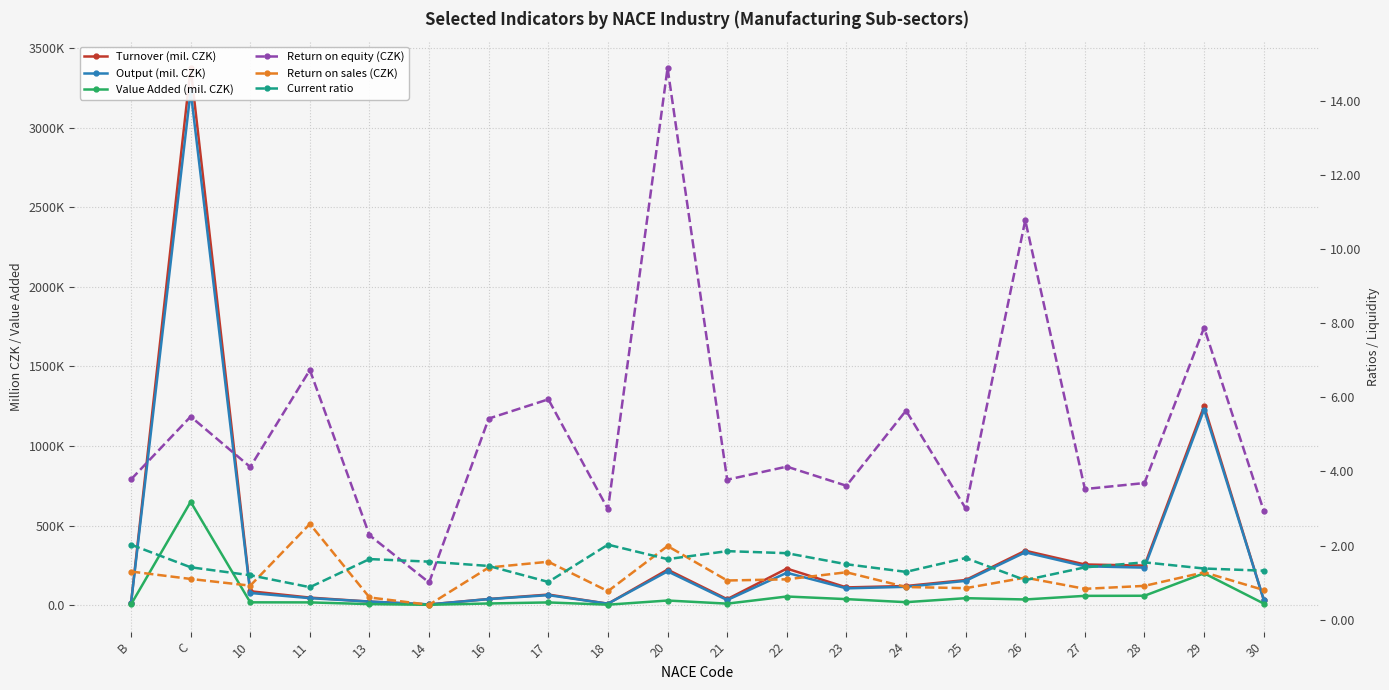

Reading left to right, list all the values displayed in this chart.

Turnover (mil. CZK): B=12373.9	C=3376845.4	10=86579.9	11=46723.1	13=21529.7	14=3750.1	16=37881.4	17=65751.8	18=8286.6	20=222393.1	21=36869.9	22=229124.5	23=110728.8	24=119637.2	25=157224.1	26=341440.8	27=255016.1	28=247994.8	29=1251180.8	30=33061.6
Output (mil. CZK): B=11560.4	C=3232703.3	10=75690.9	11=43168.7	13=21606.5	14=3625.2	16=37307.5	17=62057.9	18=8358.7	20=211824.2	21=31184.0	22=202833.3	23=104822.4	24=114459.0	25=151879.1	26=331332.6	27=243650.5	28=235216.8	29=1229453.4	30=34315.6
Value Added (mil. CZK): B=3972.5	C=649019.3	10=16899.8	11=16558.6	13=5700.5	14=1455.4	16=9687.2	17=16328.9	18=2159.4	20=28297.6	21=8737.4	22=53557.8	23=37134.3	24=17907.9	25=43058.6	26=34941.5	27=57640.6	28=58264.9	29=199613.1	30=9367.9
Return on equity (CZK): B=3.8	C=5.5	10=4.1	11=6.7	13=2.3	14=1.0	16=5.4	17=5.9	18=3.0	20=14.9	21=3.8	22=4.1	23=3.6	24=5.6	25=3.0	26=10.8	27=3.5	28=3.7	29=7.9	30=2.9
Return on sales (CZK): B=1.3	C=1.1	10=0.9	11=2.6	13=0.6	14=0.4	16=1.4	17=1.6	18=0.8	20=2.0	21=1.1	22=1.1	23=1.3	24=0.9	25=0.9	26=1.1	27=0.8	28=0.9	29=1.3	30=0.8
Current ratio: B=2.0	C=1.4	10=1.2	11=0.9	13=1.6	14=1.6	16=1.5	17=1.0	18=2.0	20=1.6	21=1.9	22=1.8	23=1.5	24=1.3	25=1.7	26=1.1	27=1.4	28=1.5	29=1.4	30=1.3